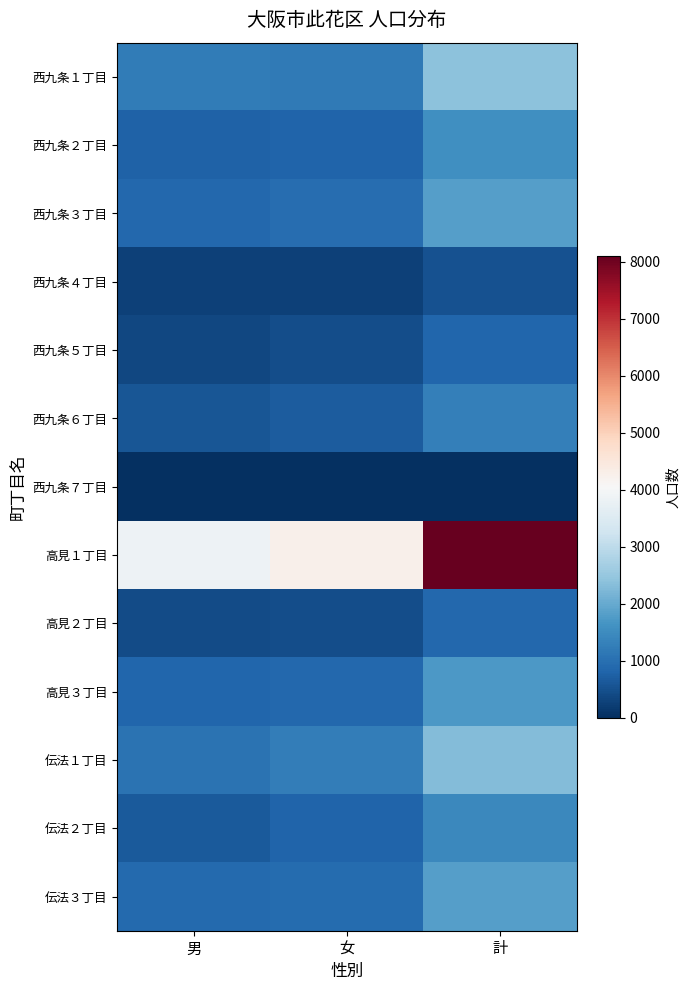

Reading left to right, list all the values displayed in this chart.

西九条１丁目: 男=1213	女=1192	計=2405
西九条２丁目: 男=762	女=806	計=1568
西九条３丁目: 男=874	女=956	計=1830
西九条４丁目: 男=258	女=260	計=518
西九条５丁目: 男=366	女=471	計=837
西九条６丁目: 男=594	女=695	計=1289
西九条７丁目: 男=0	女=0	計=0
高見１丁目: 男=3856	女=4255	計=8111
高見２丁目: 男=416	女=460	計=876
高見３丁目: 男=831	女=886	計=1717
伝法１丁目: 男=1064	女=1241	計=2305
伝法２丁目: 男=642	女=812	計=1454
伝法３丁目: 男=890	女=920	計=1810